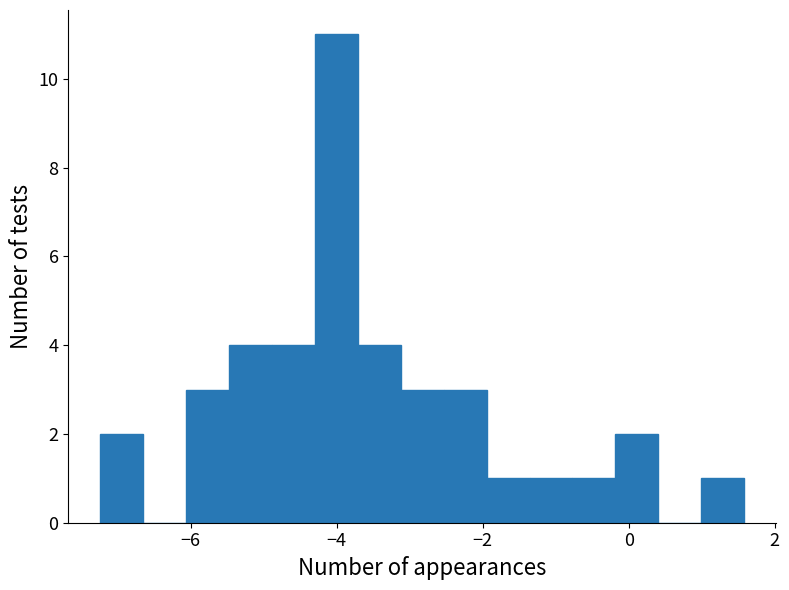

Read against the x-axis, roughly where is the centre of the tallest bar?

-4.0